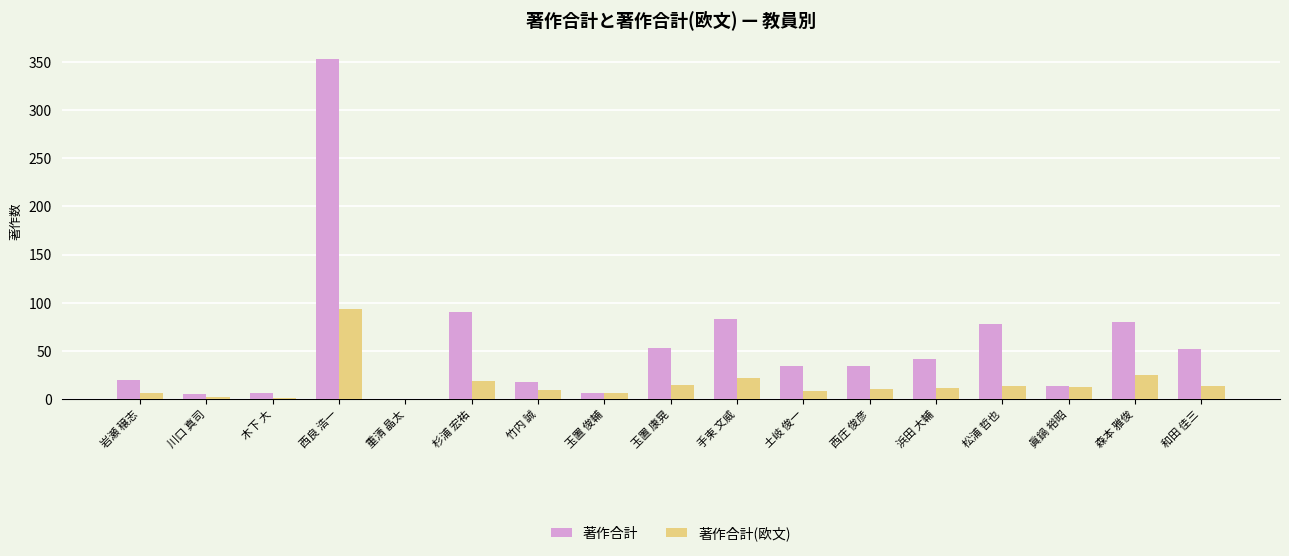

Count the number of data series in this chart.

2